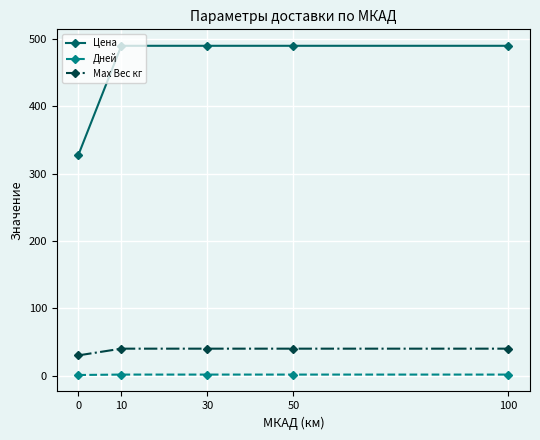

True or false: Max Вес кг has more than 2 points higher than both neighbors.

False